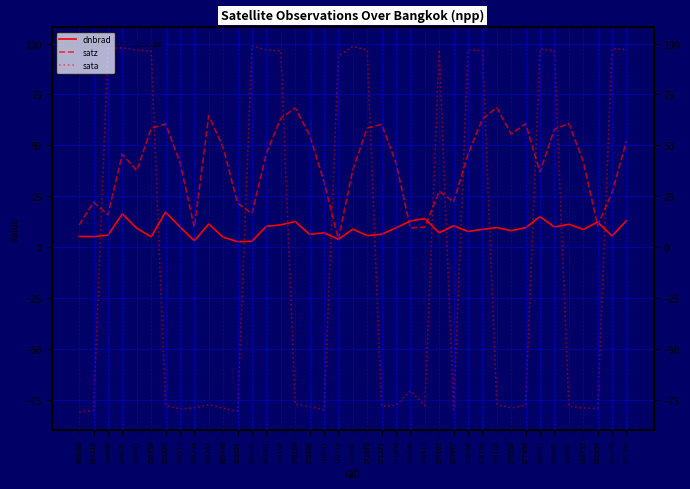

True or false: dnbrad has a value of 7.7 at 175964.

True